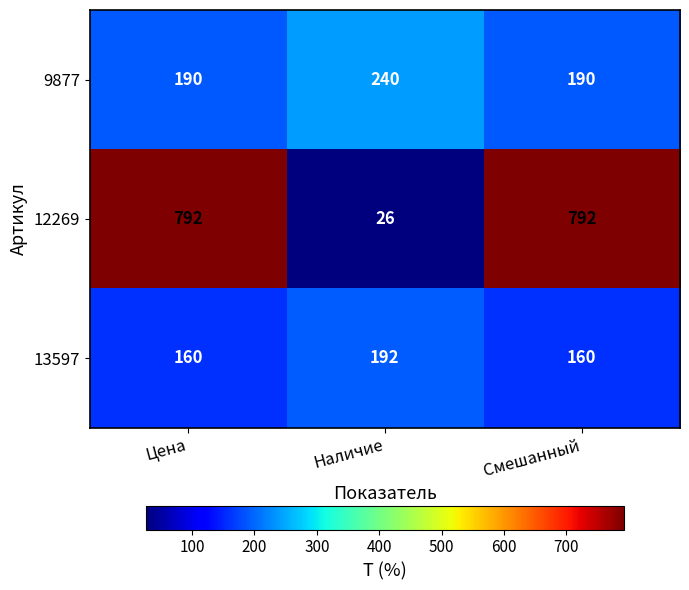

At Смешанный, list the series in order from smallest to largest.

13597, 9877, 12269